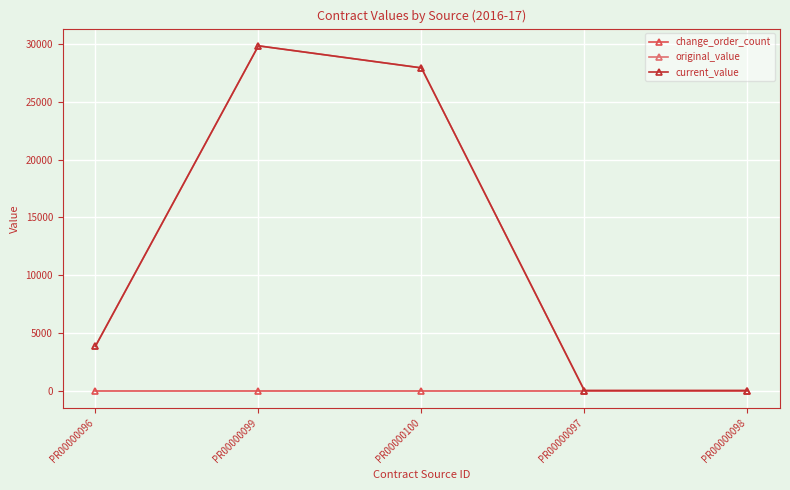

True or false: current_value has more than 1 points higher than both neighbors.

False